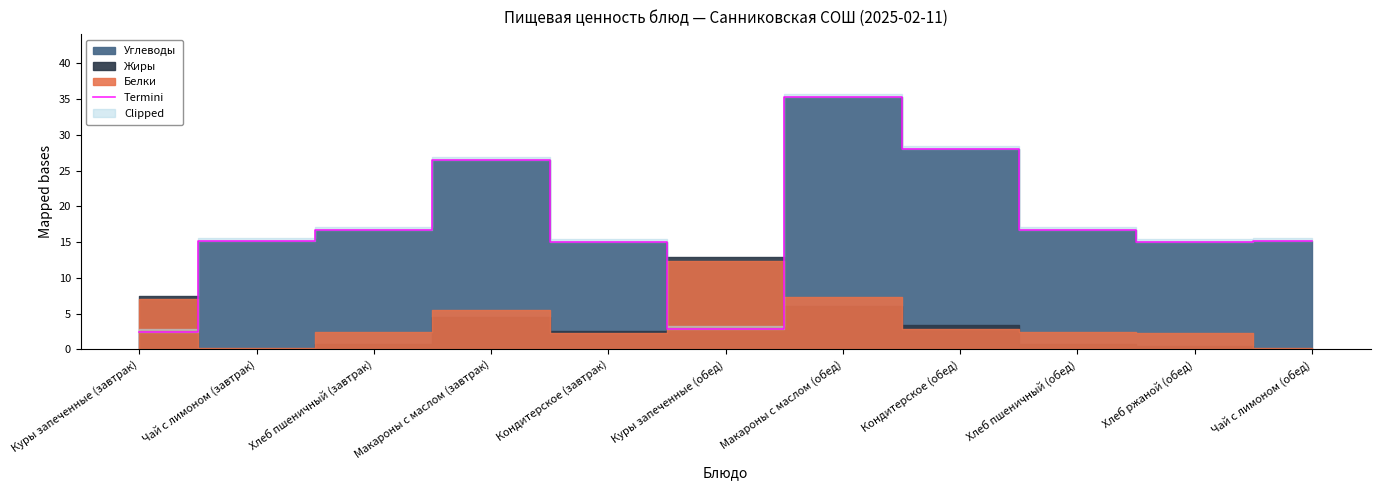

What is the change in value from Кондитерское (обед) to Чай с лимоном (обед)?

-12.8